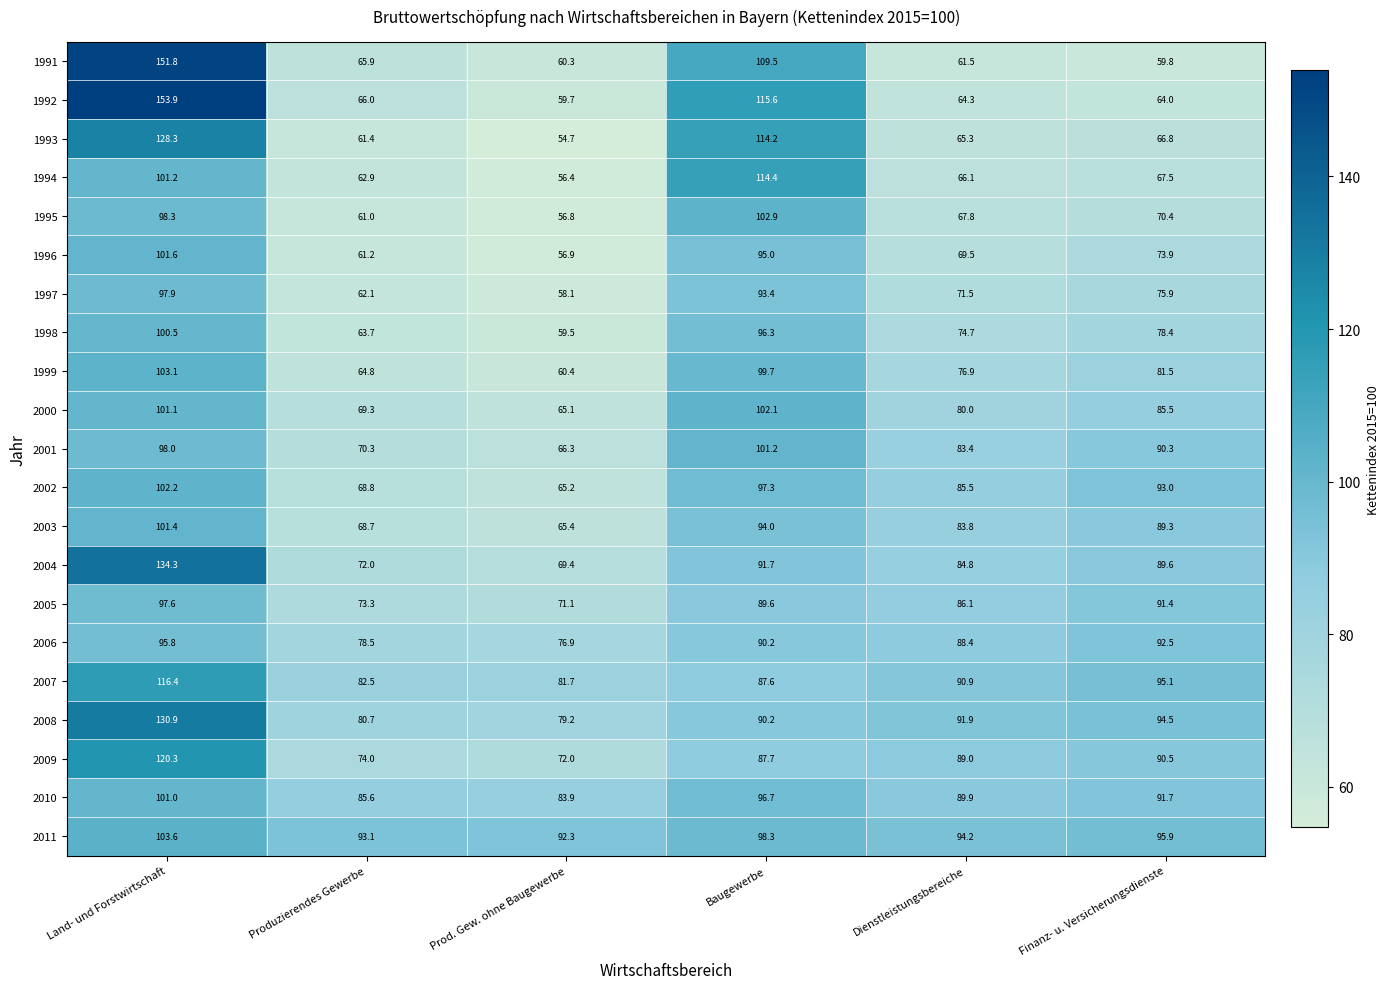

At which category is the sum across all series the highest?

Land- und Forstwirtschaft